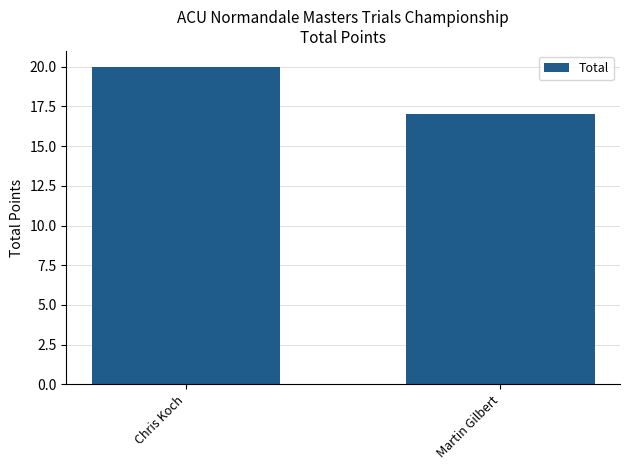

Reading right to left, what are all the values shown in this chart?

Martin Gilbert=17	Chris Koch=20